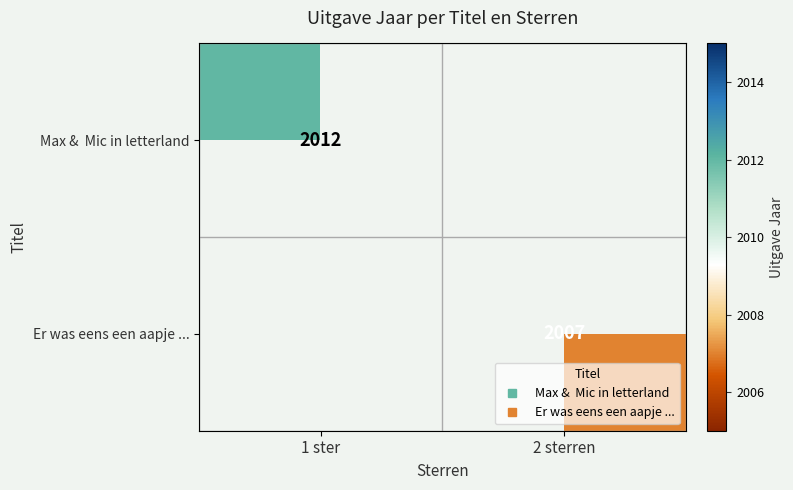

True or false: Max & Mic in letterland has a value of 1371.6 at 1 ster.

False